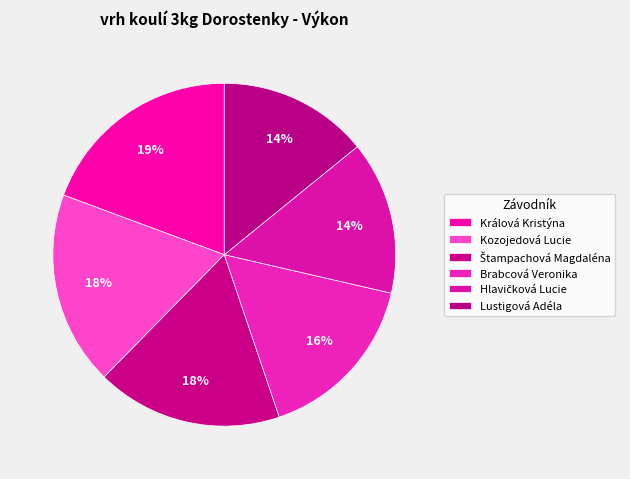

What percentage do Kozojedová Lucie and Hlavičková Lucie together represent?

32.8%